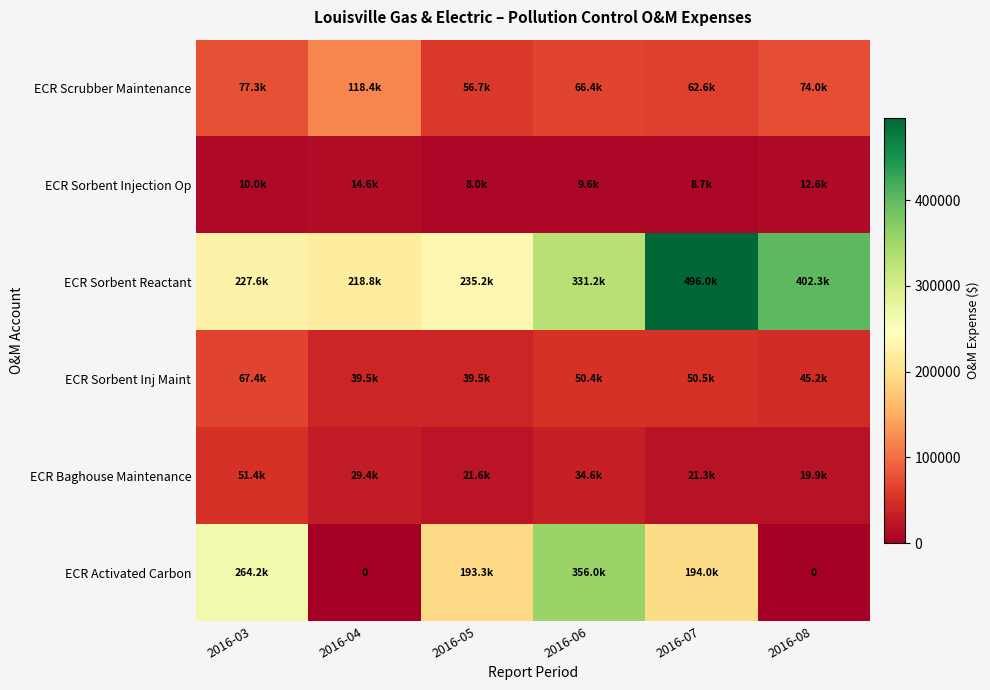

Is it true that ECR Scrubber Maintenance equals 160211.3 at 2016-04?

False